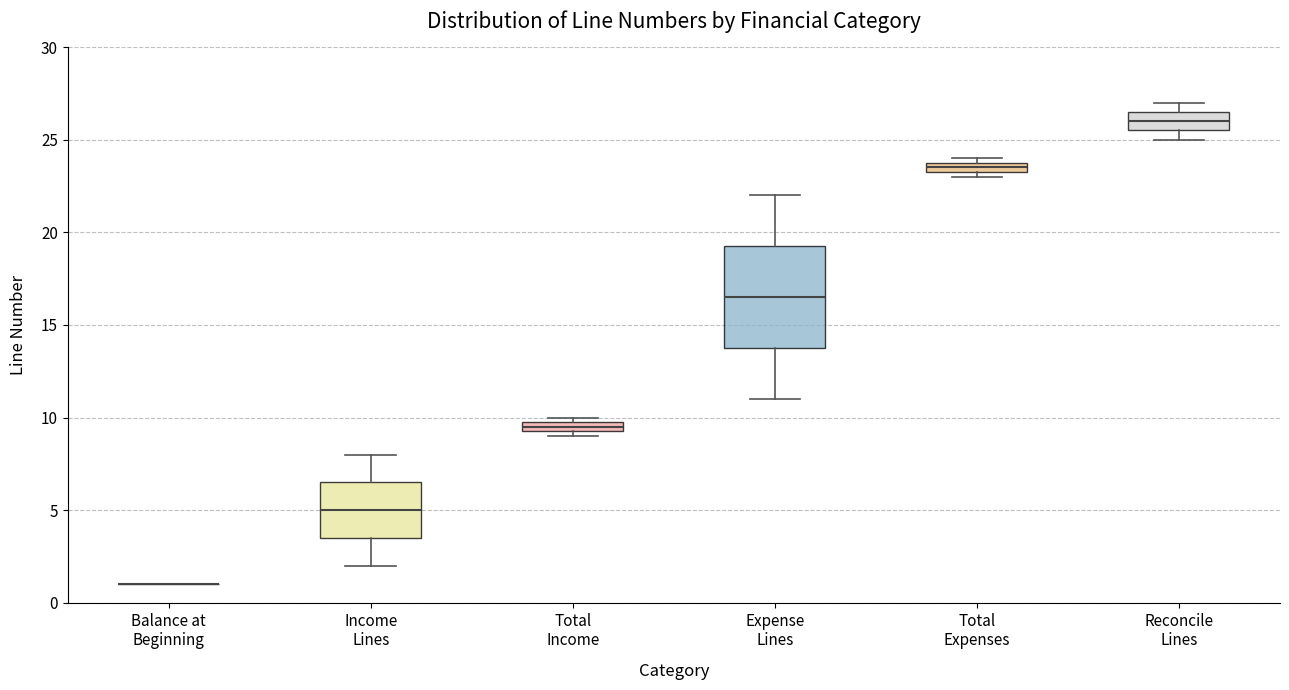

Where is the upper edge of the box for Income Lines on the y-axis? The values are not printed on the chart, so give them approximately, as read against the axis.

6.5